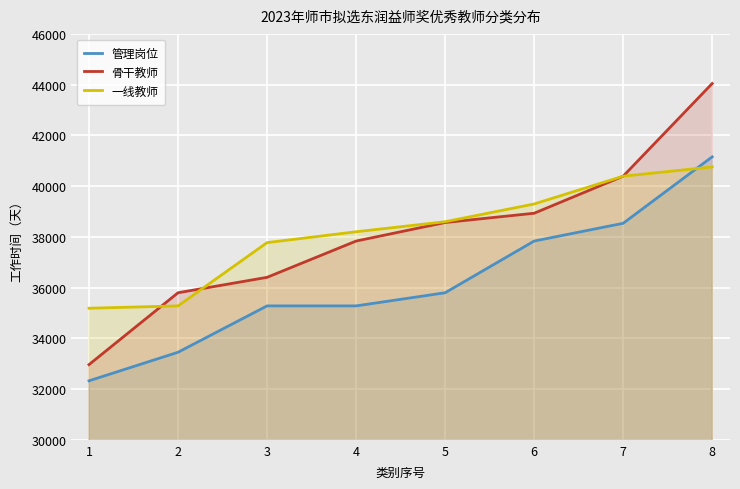

What is the difference between the 管理岗位 values at 7 and 8?

2619